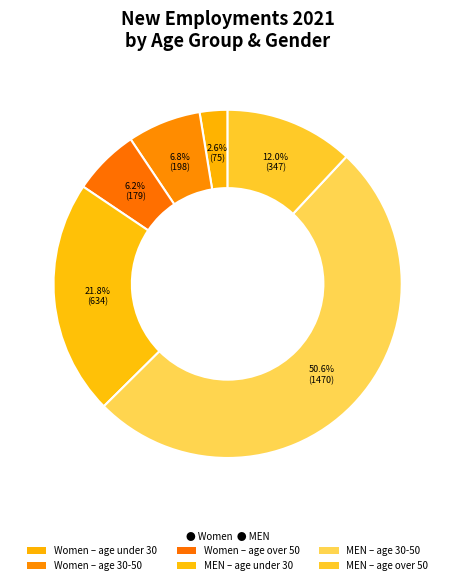

Which category has the smallest portion of the pie?

age under 30